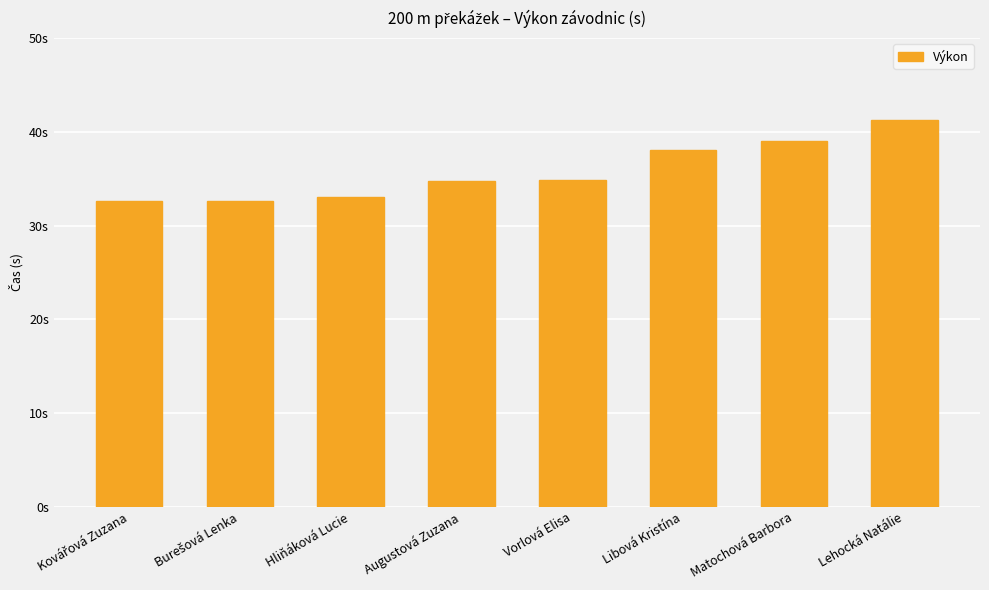

Between Vorlová Elisa and Kovářová Zuzana, which is larger?

Vorlová Elisa